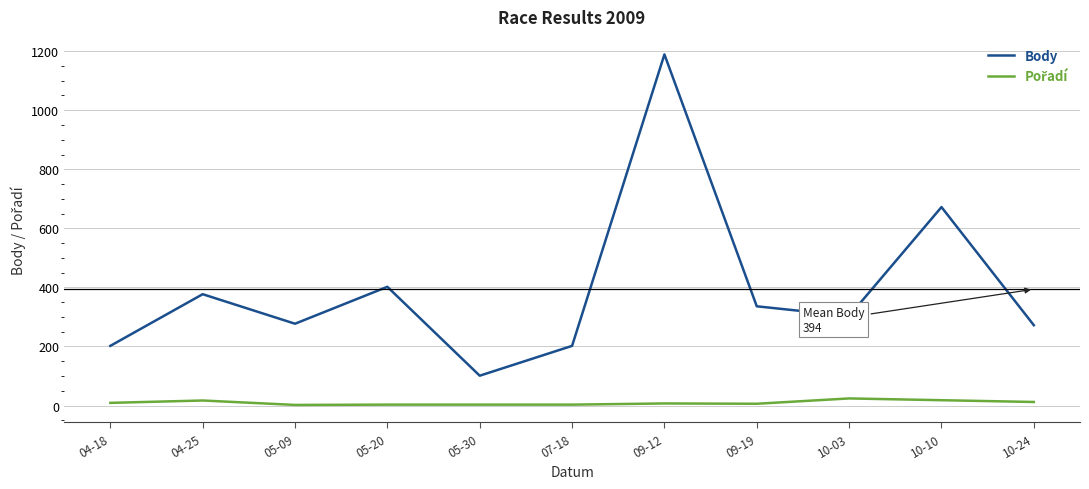

Which label corresponds to the largest value in the chart?

09-12